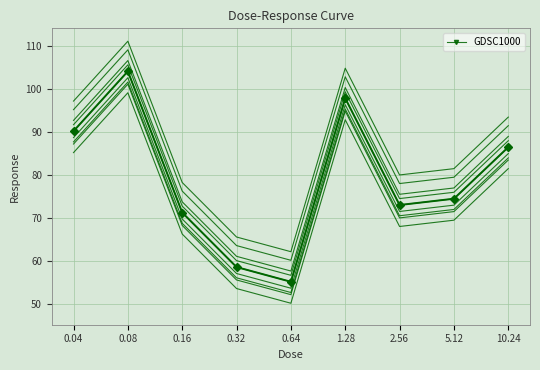

Where does the data first go above 74?

0.04